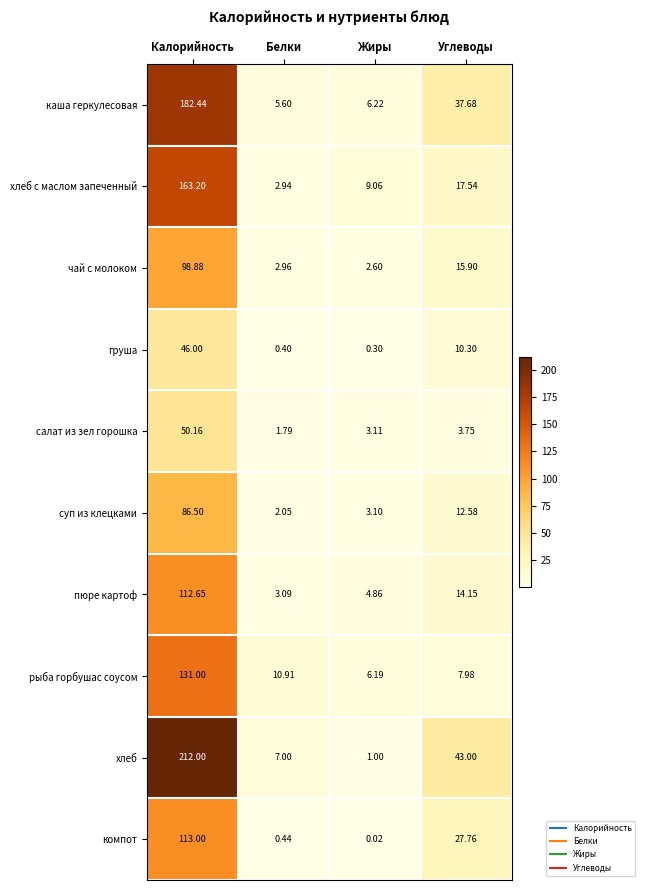

List the labels in order of груша value, smallest first.

Жиры, Белки, Углеводы, Калорийность